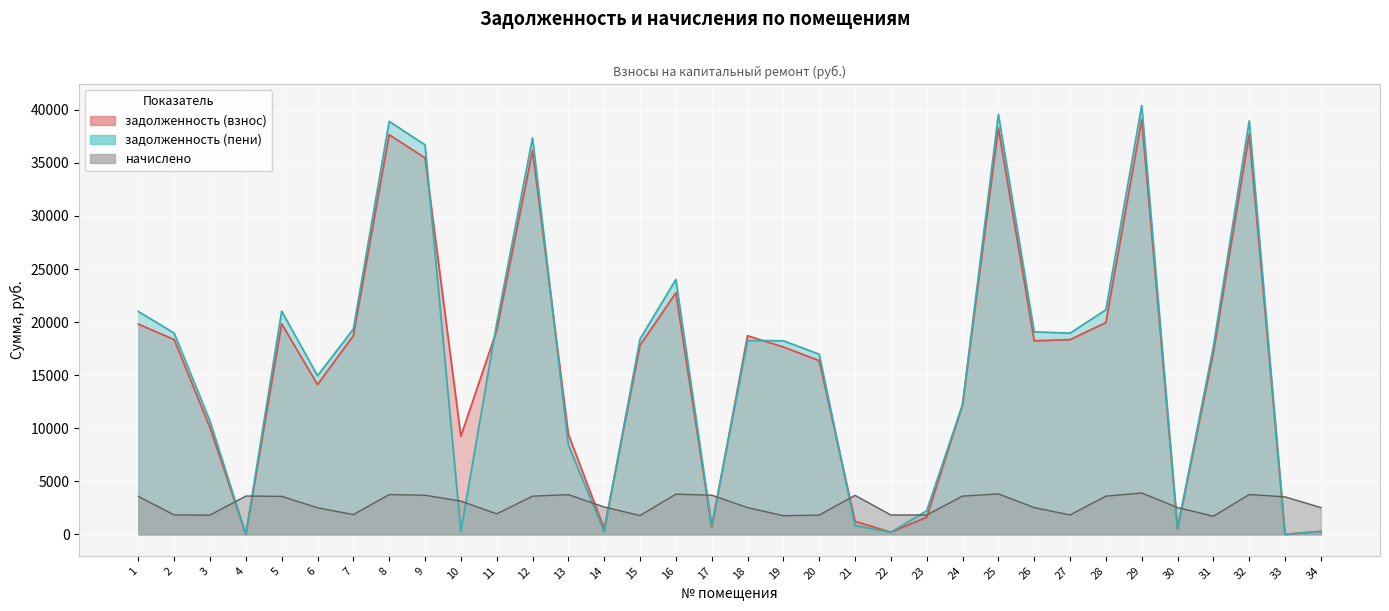

Which series has the largest total across all categories?

задолженность (пени)